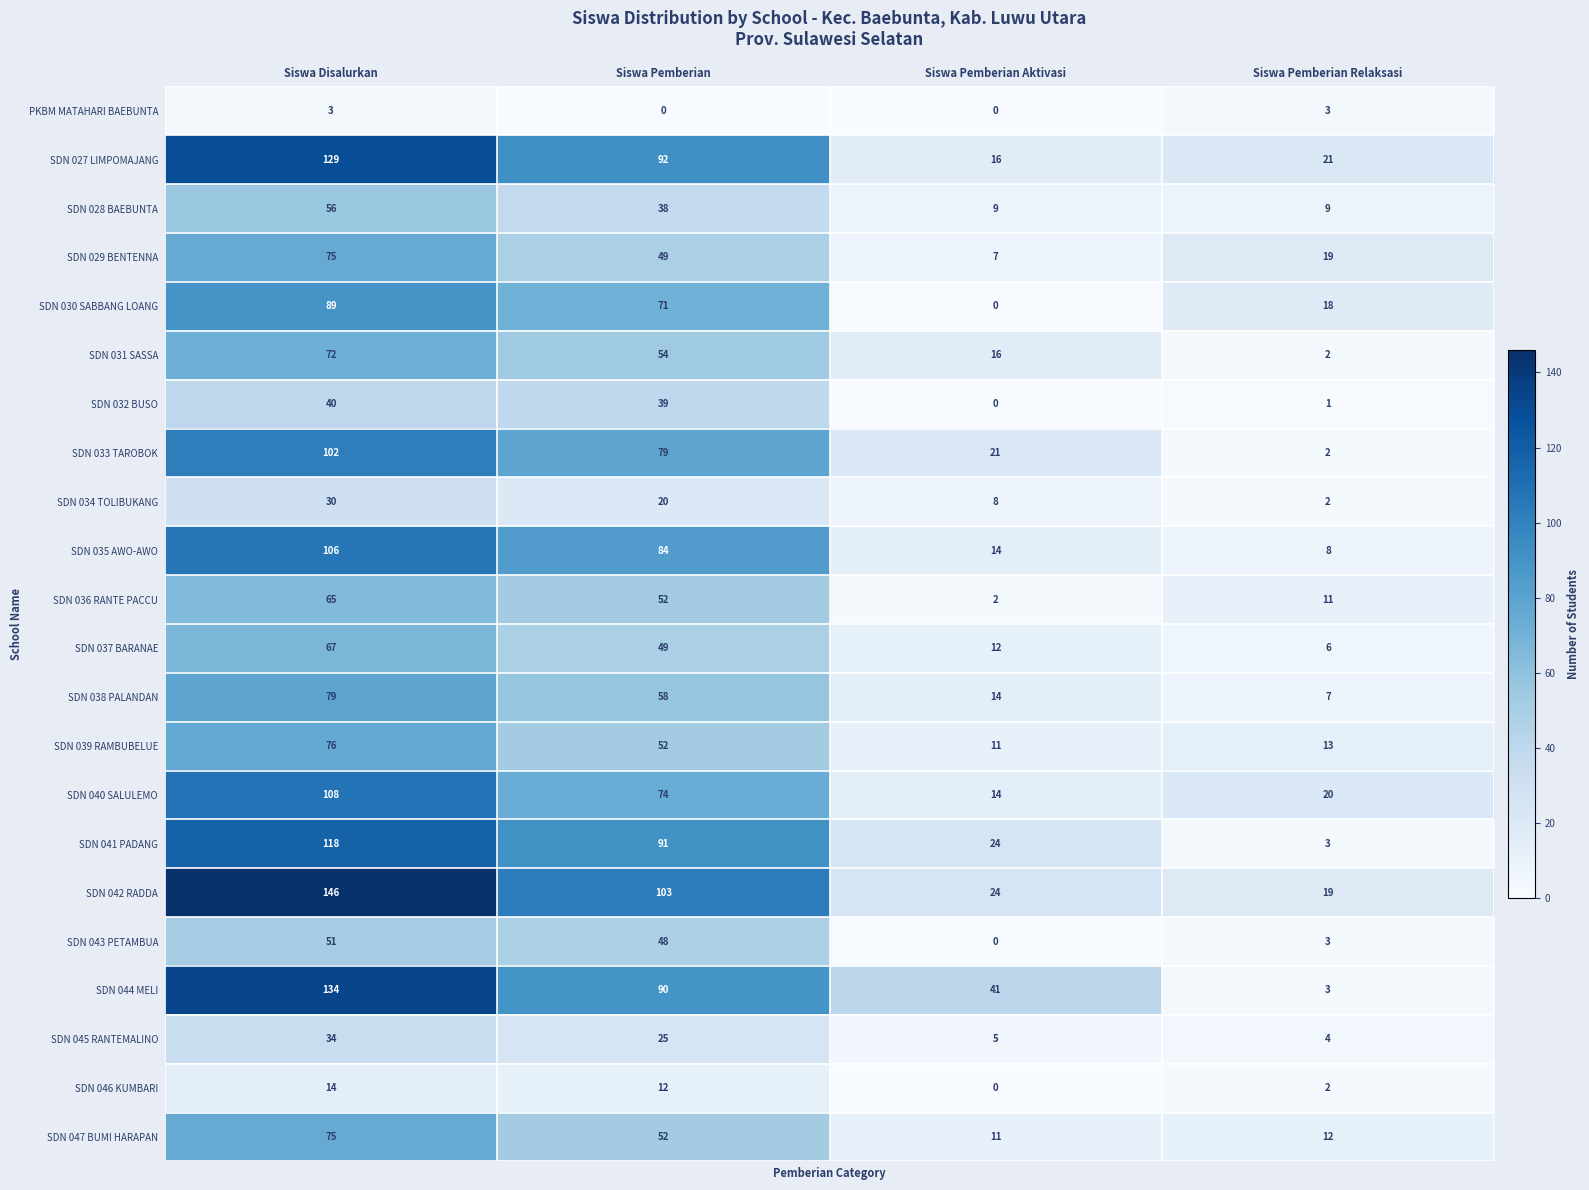

The value of SDN 038 PALANDAN at Siswa Pemberian is 88. True or false?

False